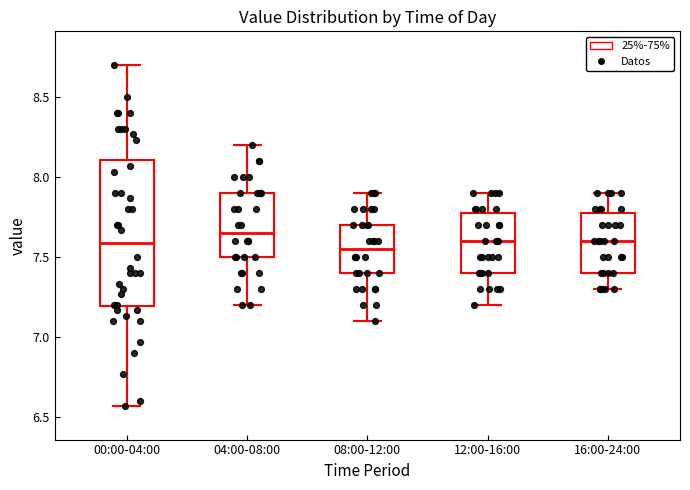

Reading left to right, transcribe this box plot: for each box, give where its median line is, the range the box spans, and where its two whiskers end, as read against the y-axis. The values are not printed on the chart, so give them approximately, as read against the axis.

00:00-04:00: median 7.60, box 7.20 to 8.10, whiskers 6.55 to 8.70
04:00-08:00: median 7.65, box 7.50 to 7.90, whiskers 7.20 to 8.20
08:00-12:00: median 7.55, box 7.40 to 7.70, whiskers 7.10 to 7.90
12:00-16:00: median 7.60, box 7.40 to 7.80, whiskers 7.20 to 7.90
16:00-24:00: median 7.60, box 7.40 to 7.80, whiskers 7.30 to 7.90